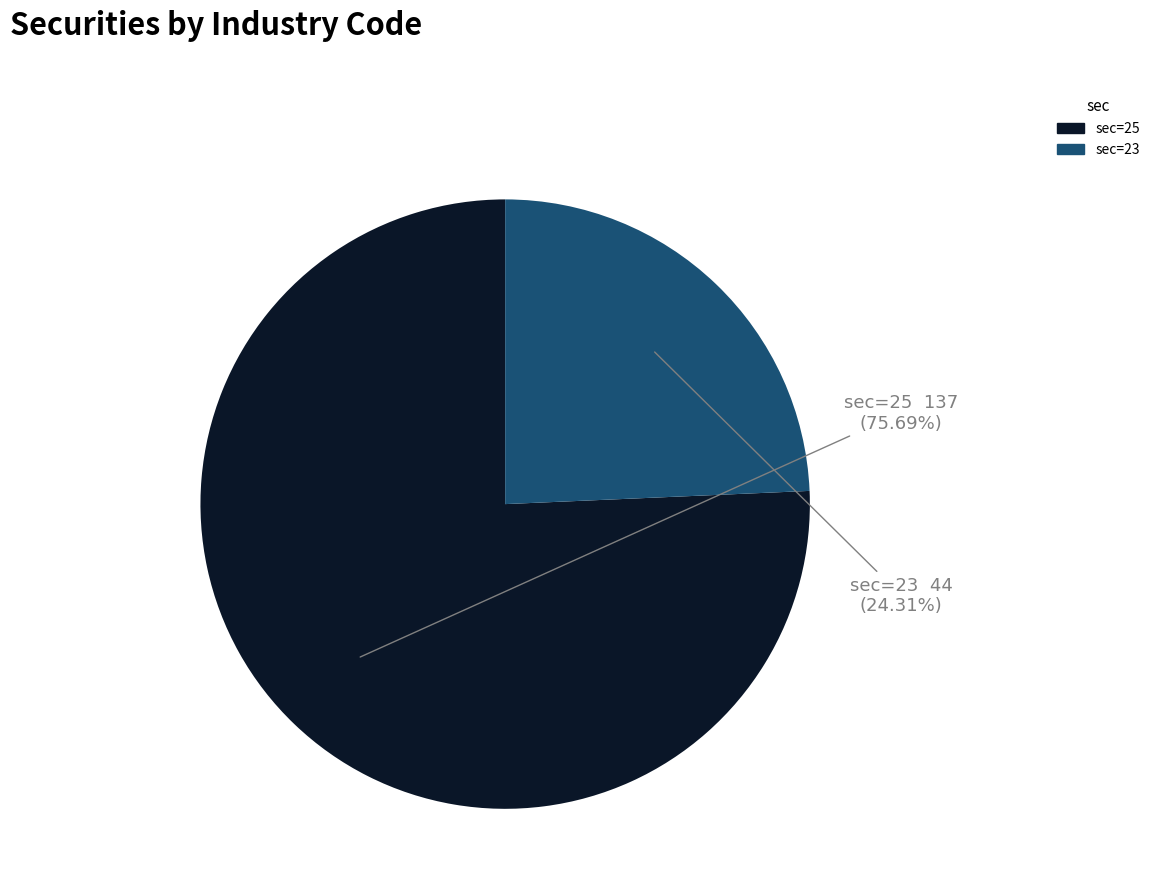

Does any single category account for the majority?

Yes